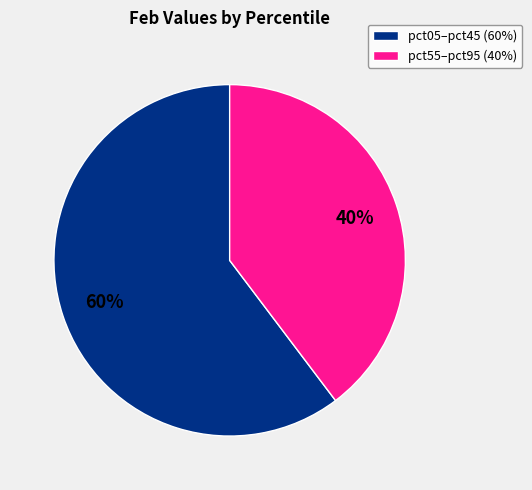

What is the smallest slice in the pie chart?

pct55–pct95 (40%)